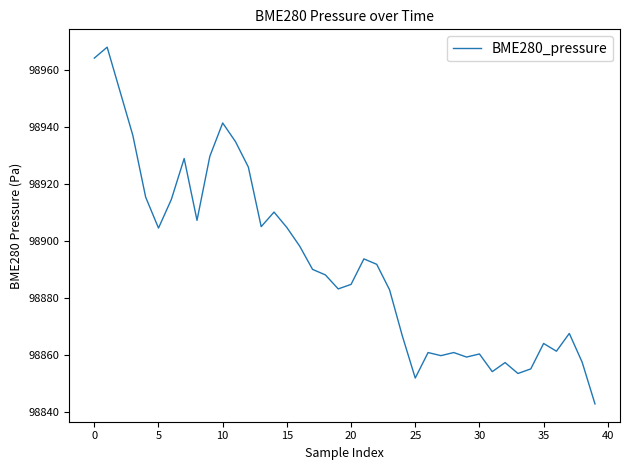

What is the difference between the maximum and minimum values?

125.5